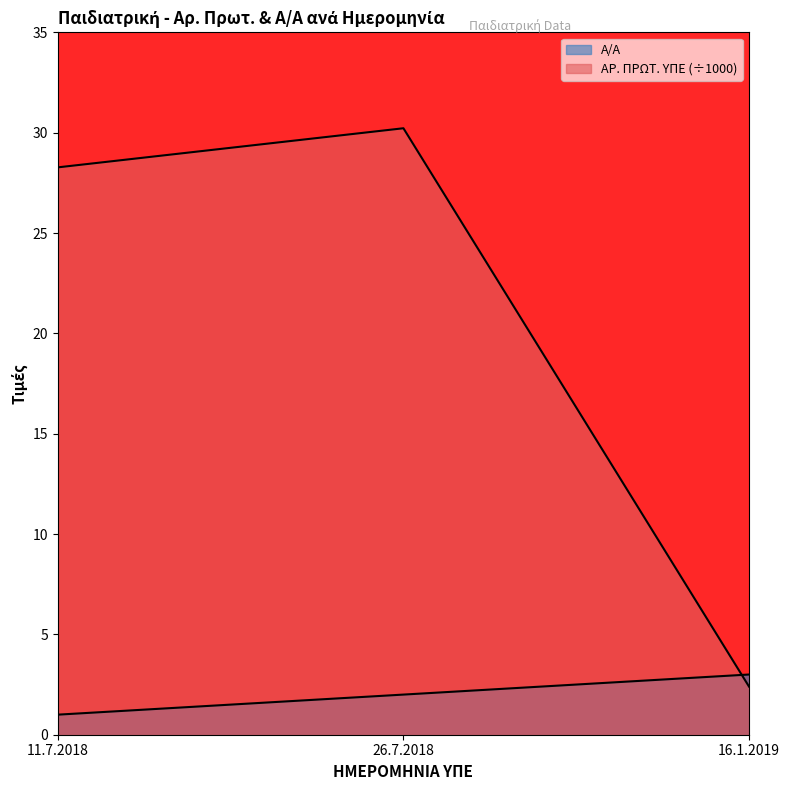

What is the approximate value of ΑΡ. ΠΡΩΤ. ΥΠΕ at 11.7.2018?

28.3